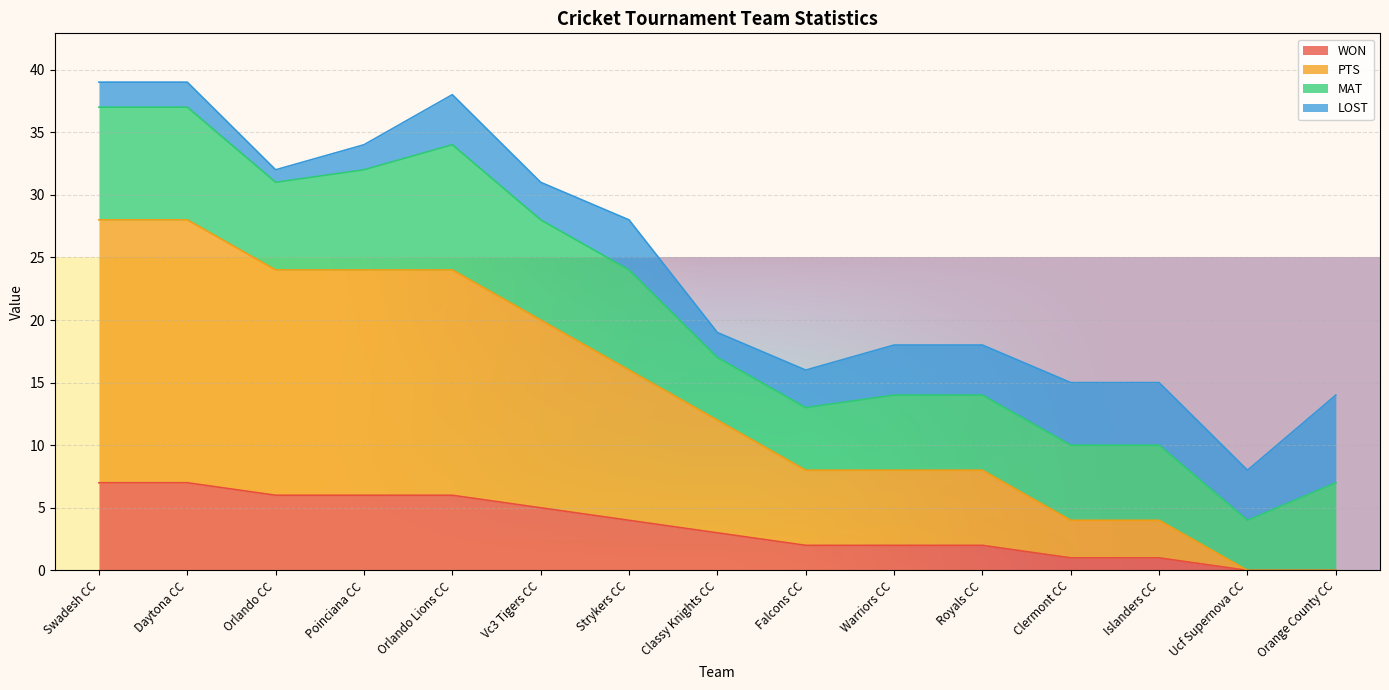

Is the value of WON at Vc3 Tigers CC greater than the value of PTS at Warriors CC?

No